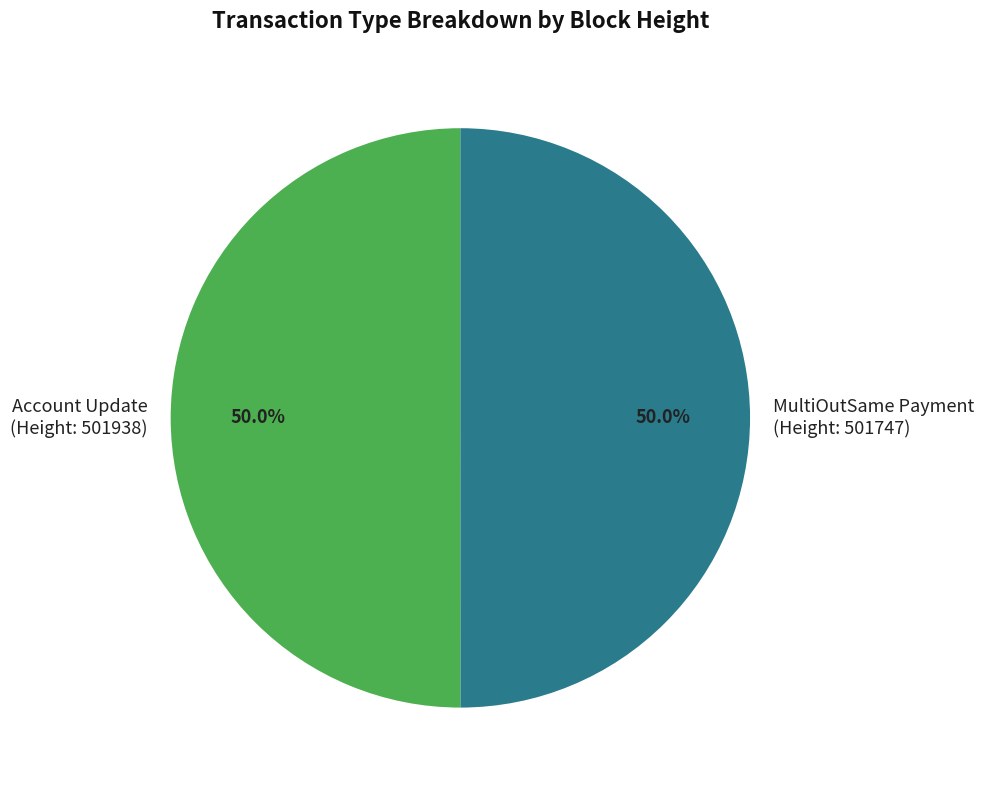

To the nearest percent, what is the average slice percentage?

50%